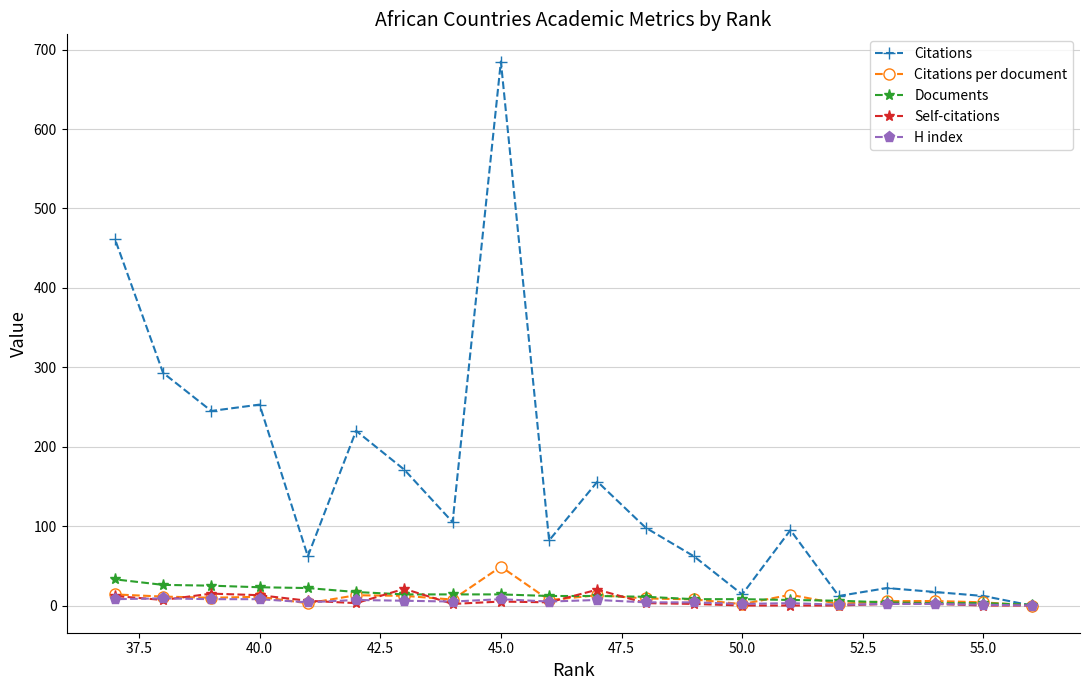

Which series has the largest total across all categories?

Citations